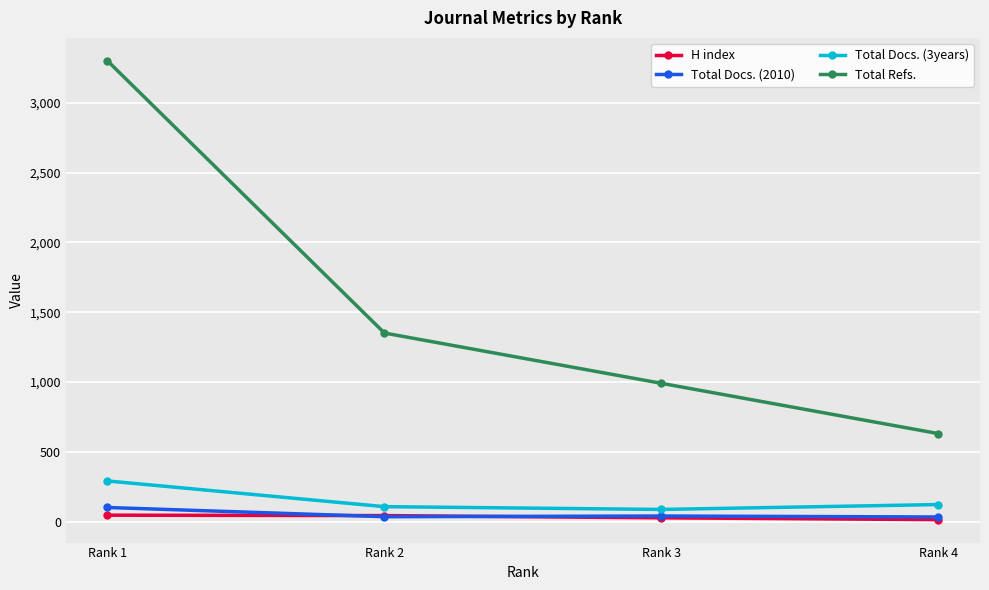

What is the sum of the H index values at Rank 4 and Rank 3?

43